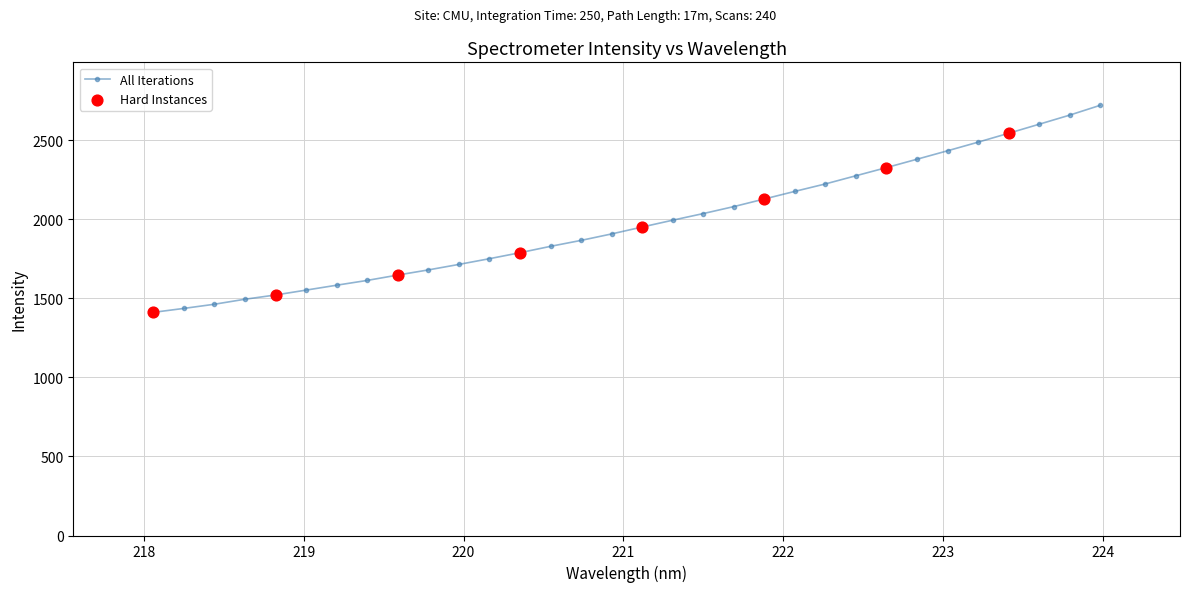

What is the difference between the maximum and minimum values?

1309.3